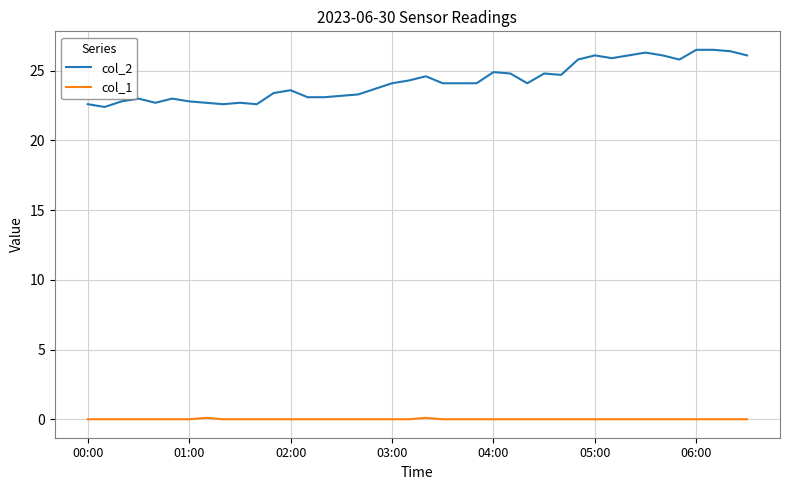

Rank the series by their maximum value, from highest to lowest.

col_2, col_1